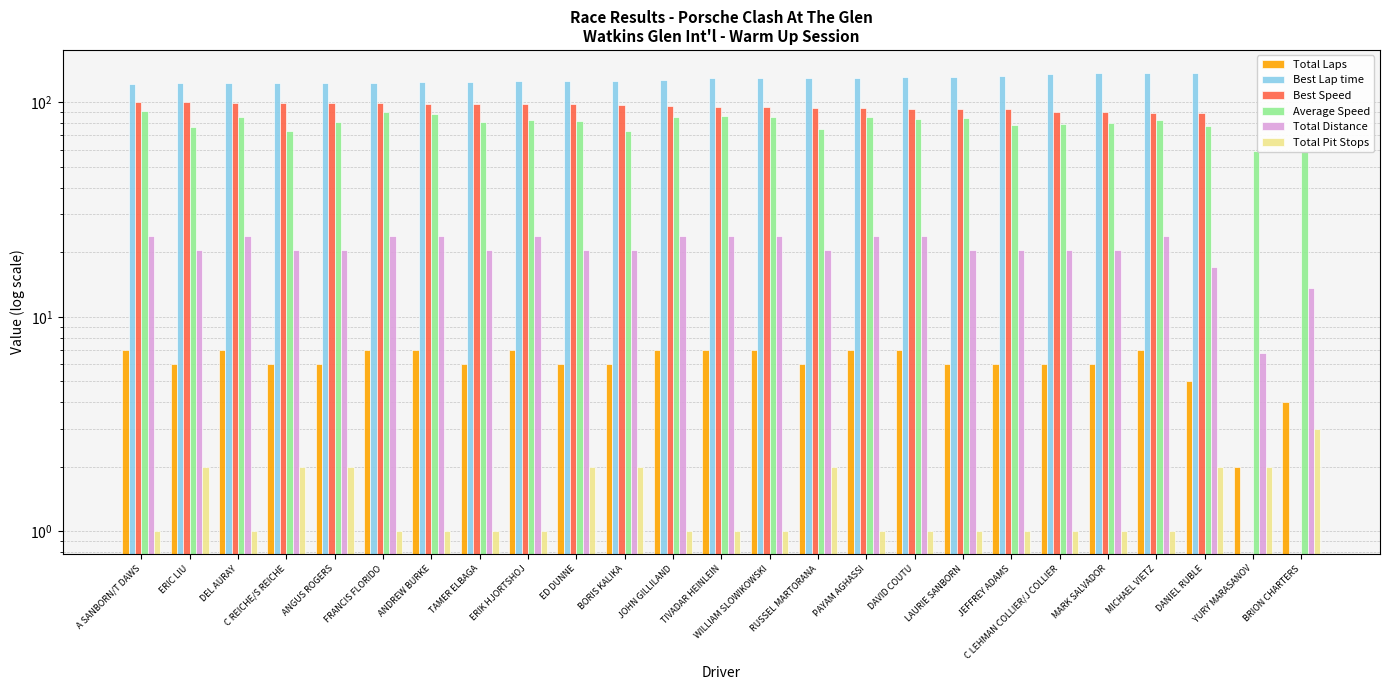

How many bars are there in each group?

6